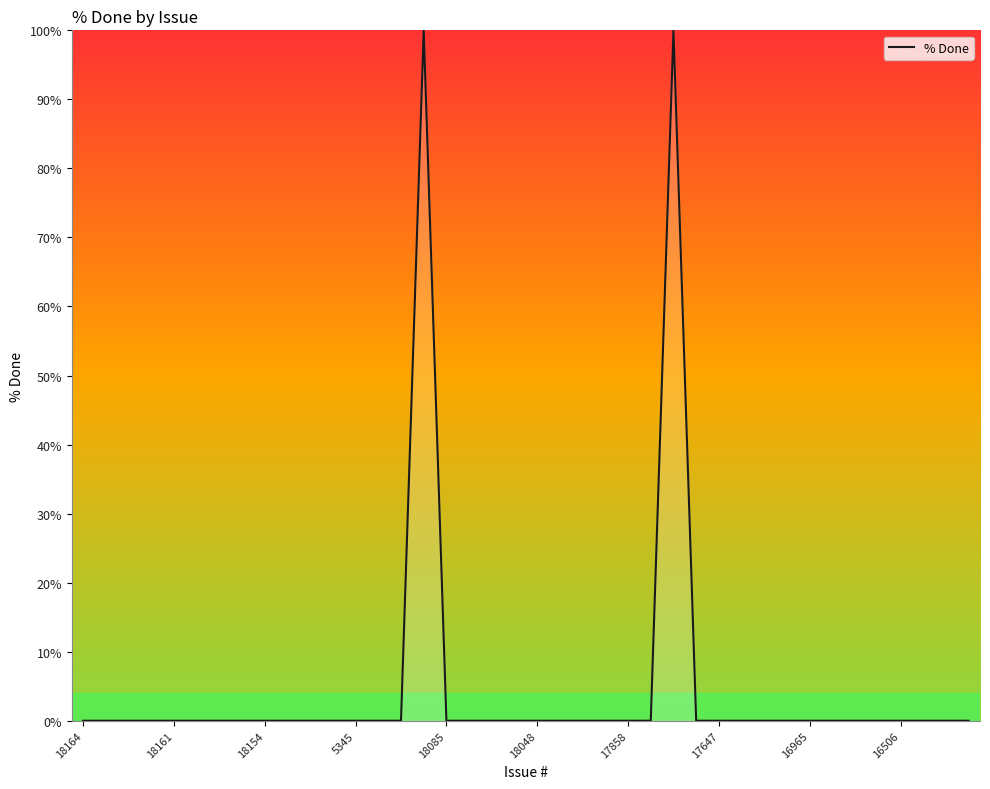

What is the difference between the maximum and minimum values?

100